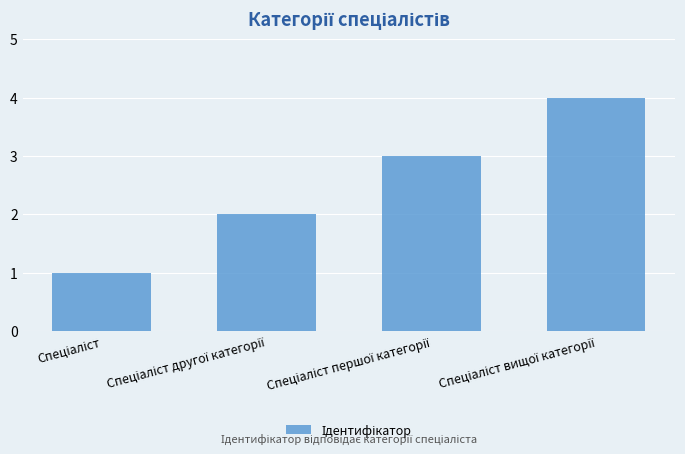

What is the difference between the maximum and minimum values?

3